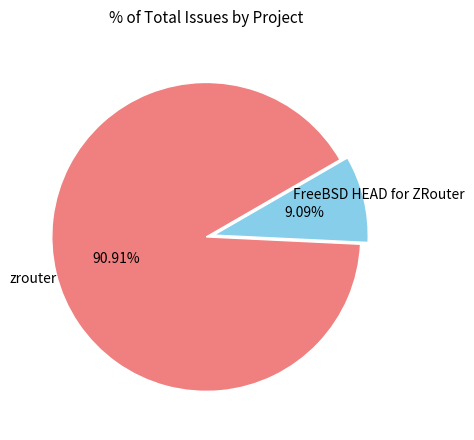

Count the number of slices in the pie.

2